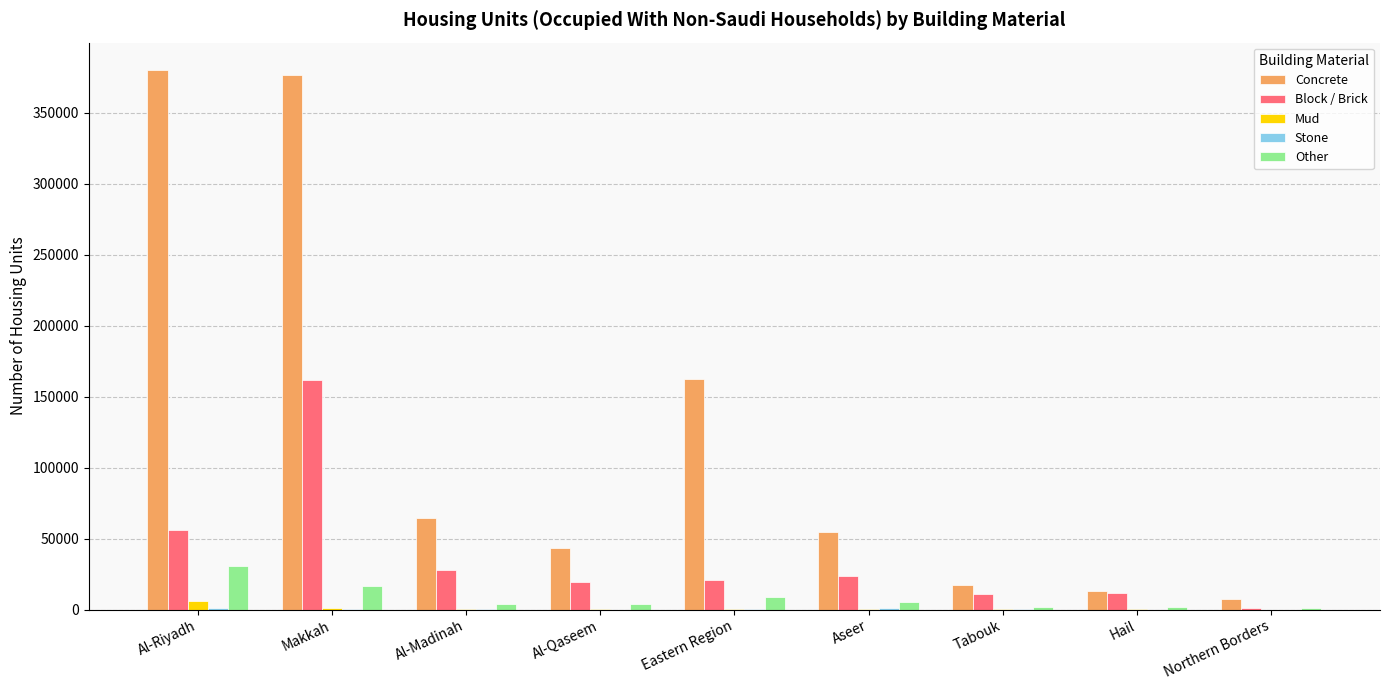

Are the bars horizontal?

No